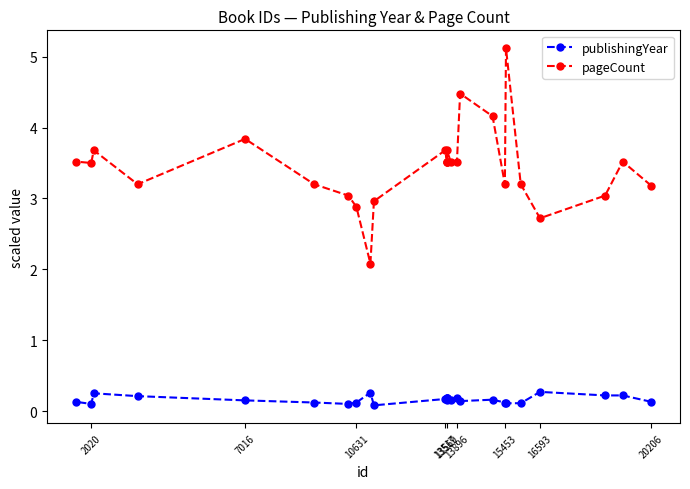

At how many categories does at least one series exceed 1?

26